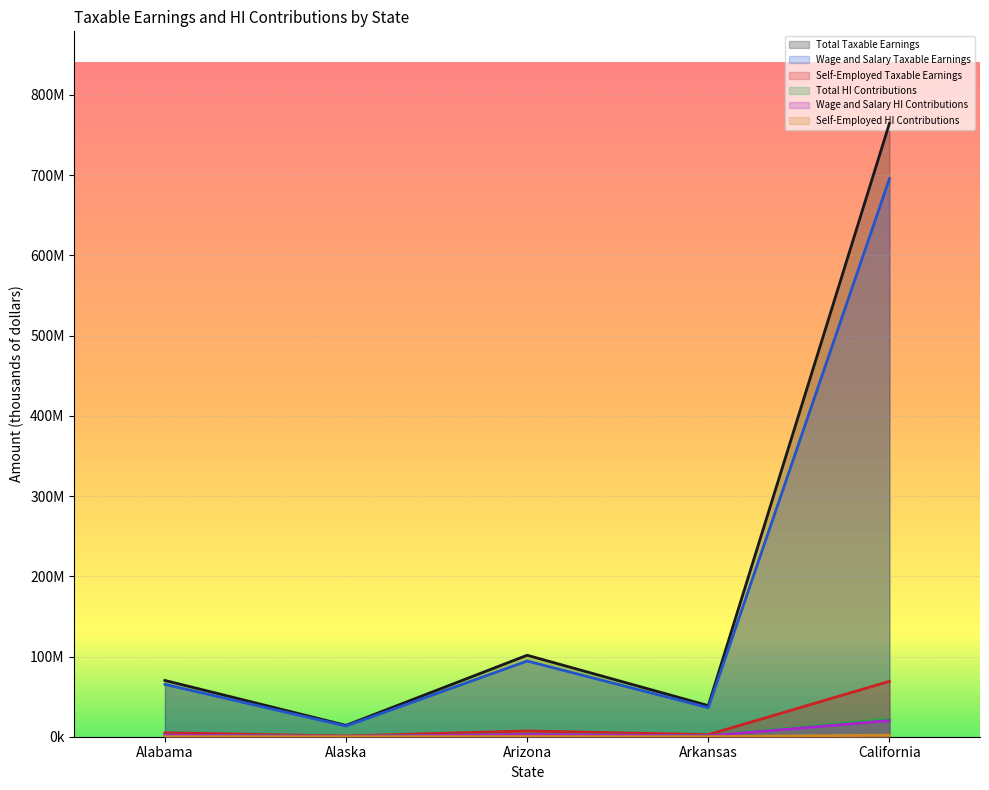

Does the chart display data point markers on the line(s)?

No